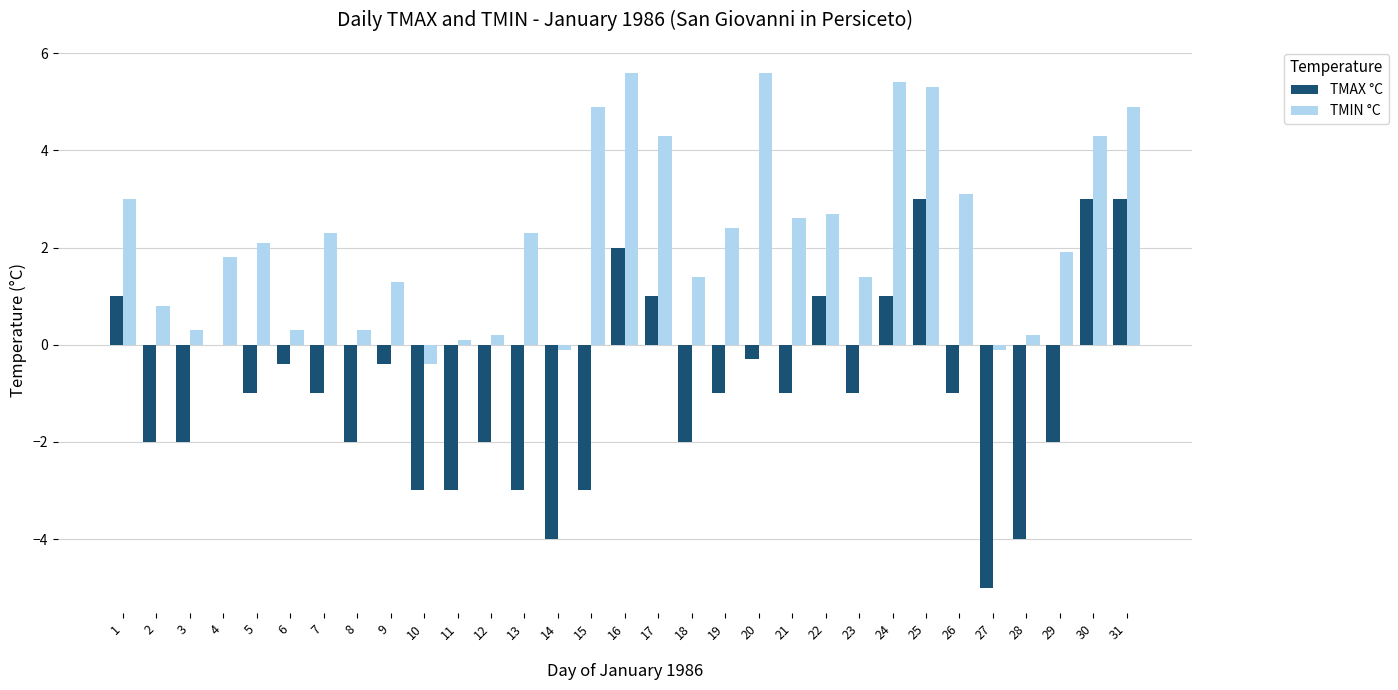

Which series has the largest total across all categories?

TMIN °C